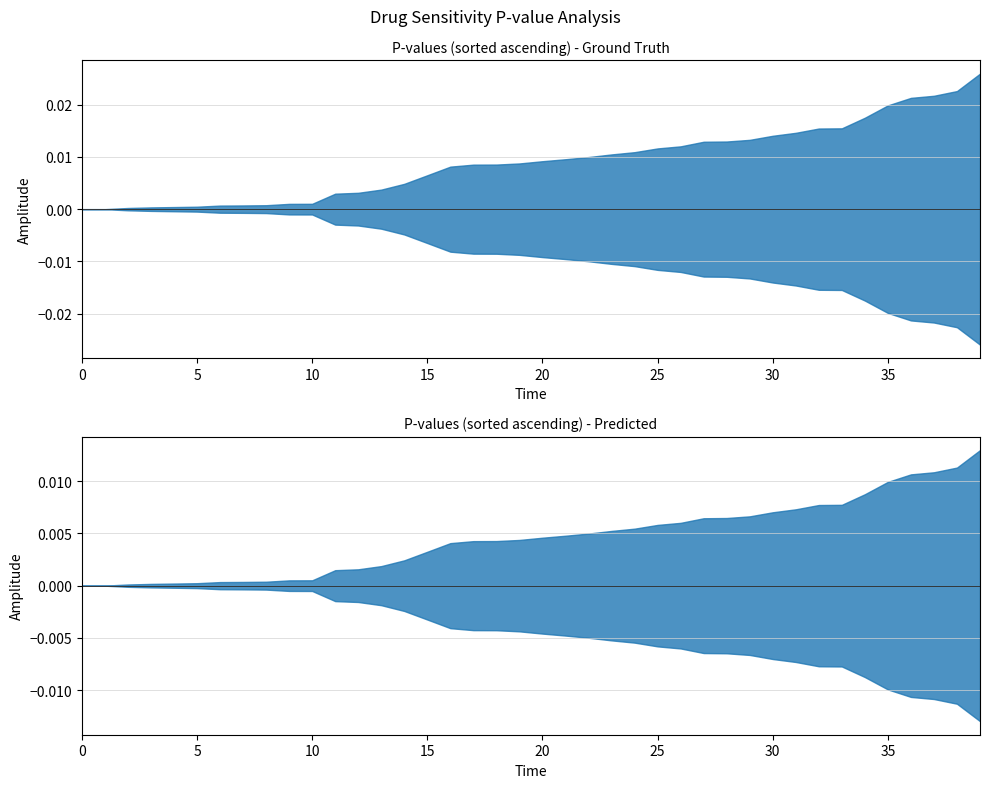

Which label corresponds to the largest value in the chart?

39